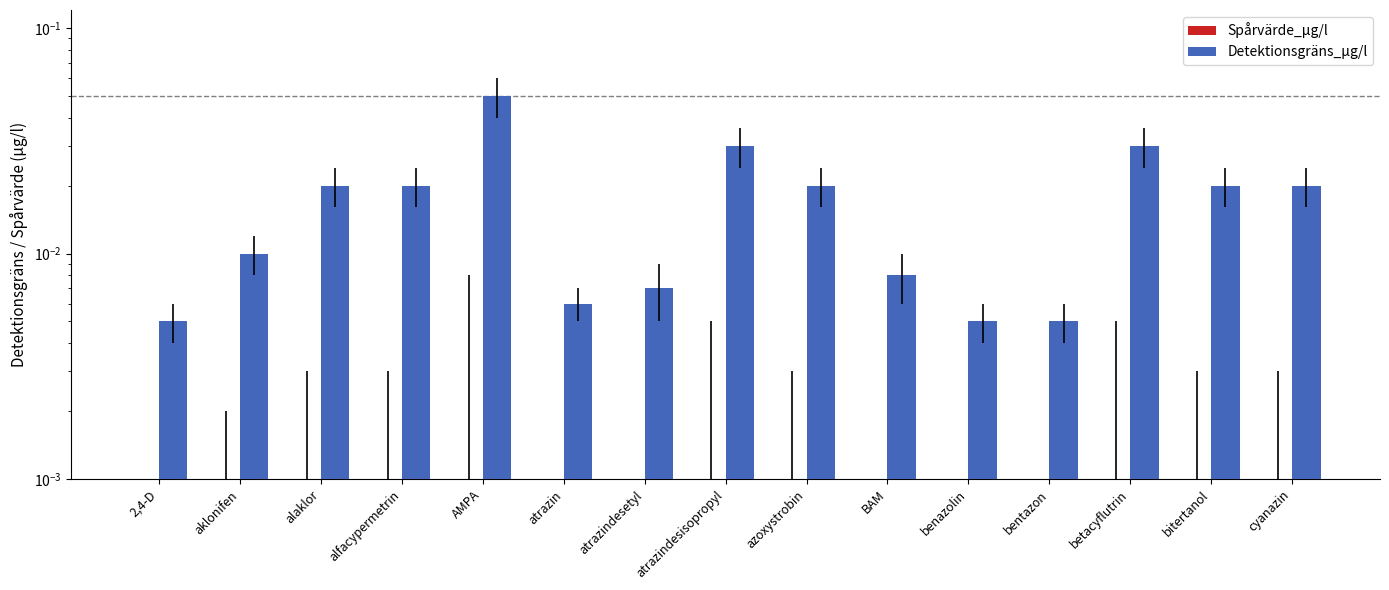

List the labels in order of Spårvärde_µg/l value, largest first.

2,4-D, aklonifen, alaklor, alfacypermetrin, AMPA, atrazin, atrazindesetyl, atrazindesisopropyl, azoxystrobin, BAM, benazolin, bentazon, betacyflutrin, bitertanol, cyanazin